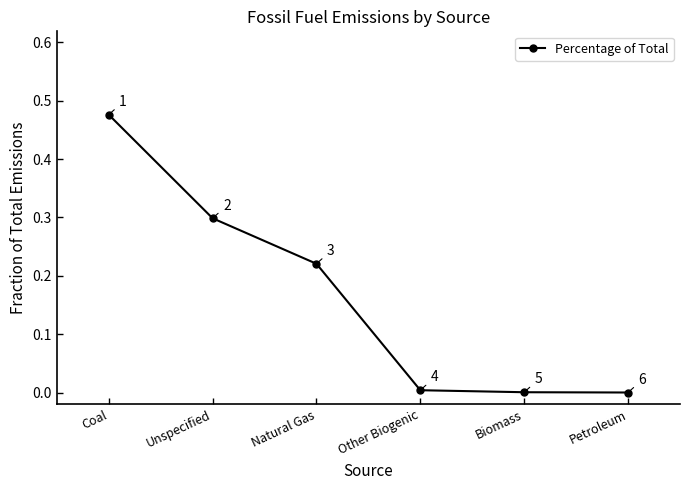

True or false: the data has more than 2 interior local peaks.

False